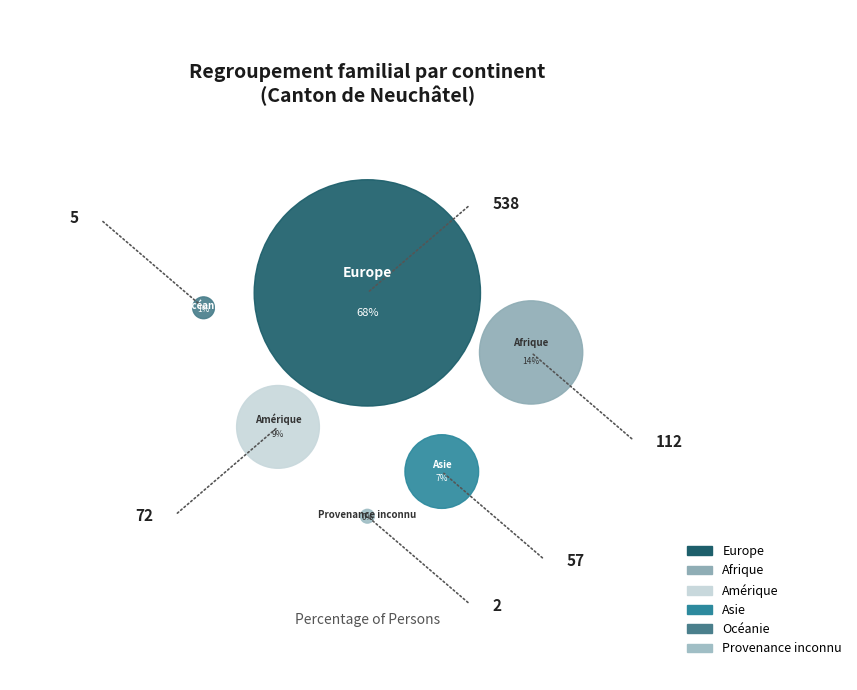

Which slice is the smallest?

Provenance inconnu